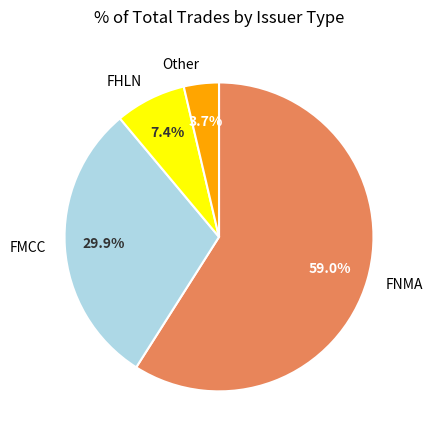

Is there a majority slice in this chart?

Yes